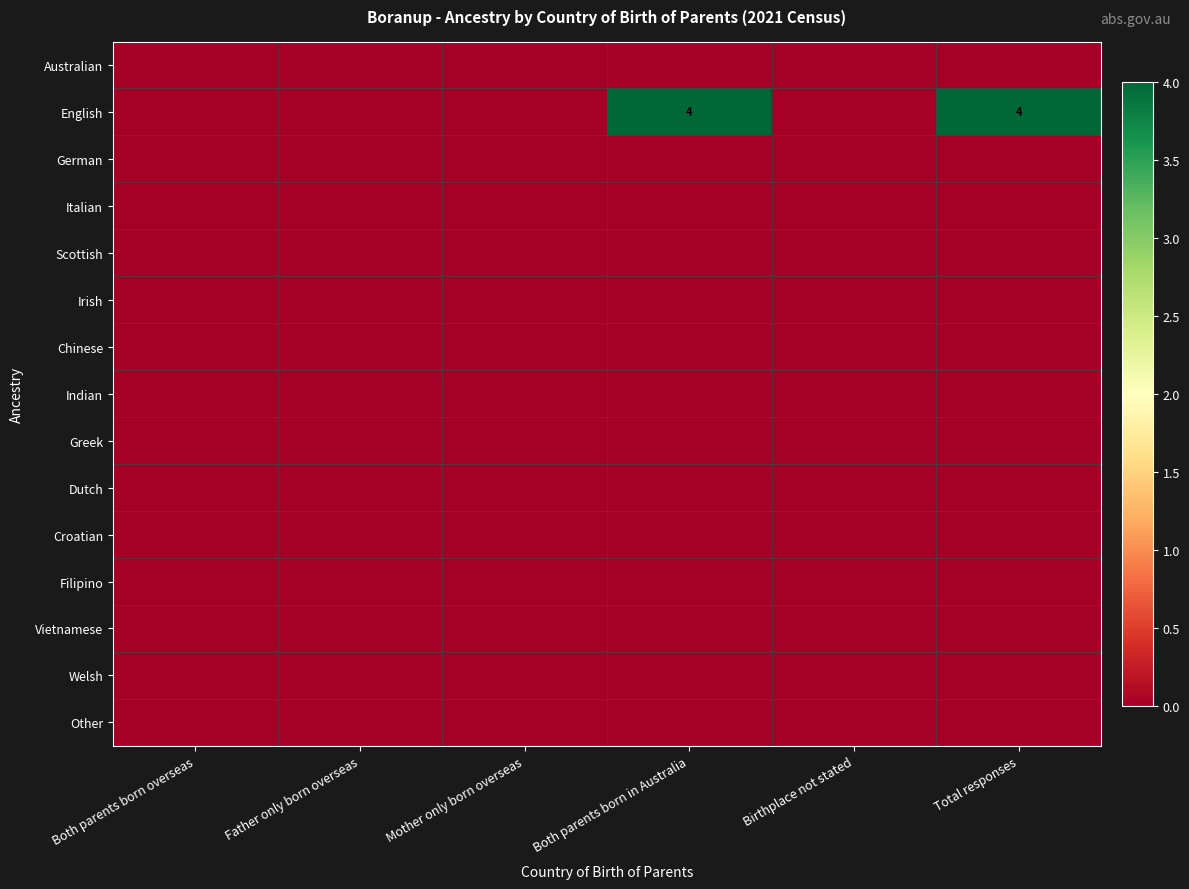

Is the value of Croatian at Both parents born overseas greater than the value of Chinese at Mother only born overseas?

No